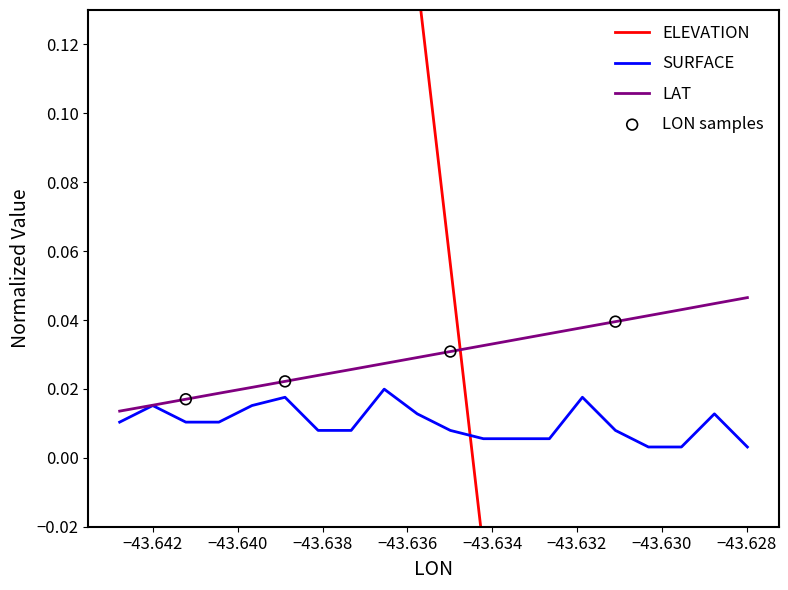

Which series has the largest Y range (max minus min)?

ELEVATION